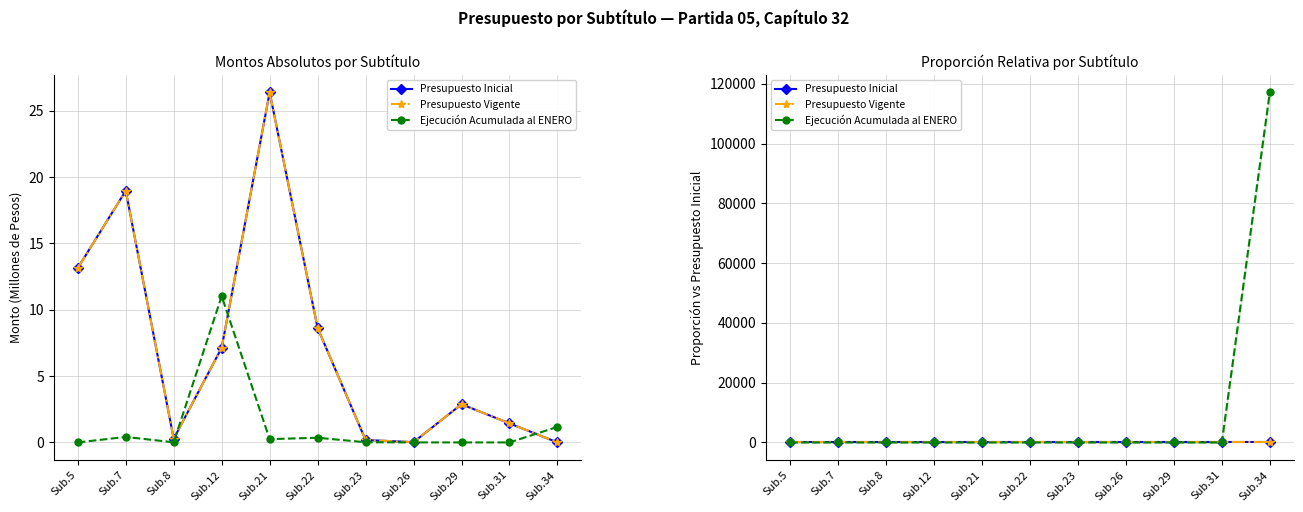

What are all the series names shown in the legend?

Presupuesto Inicial, Presupuesto Vigente, Ejecución Acumulada al ENERO